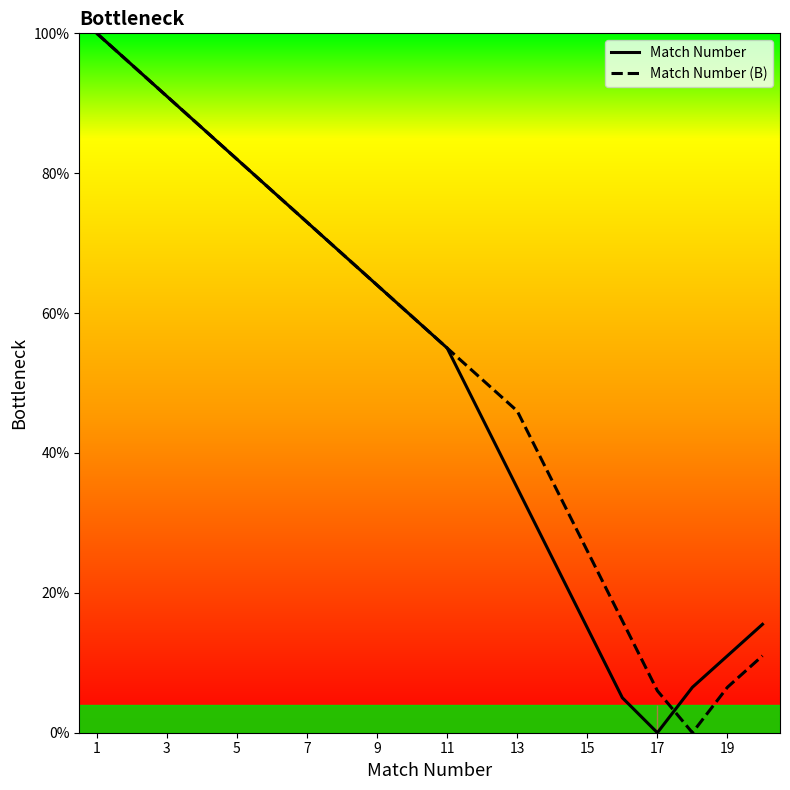

What is the maximum value shown in the chart?

100.0